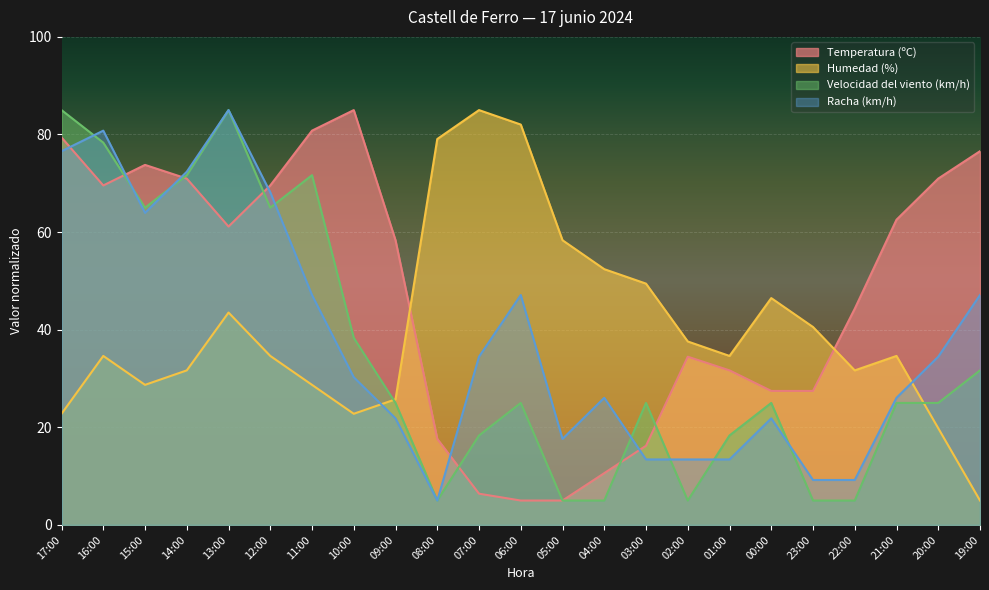

What is the label of the 20th point from the left?

22:00